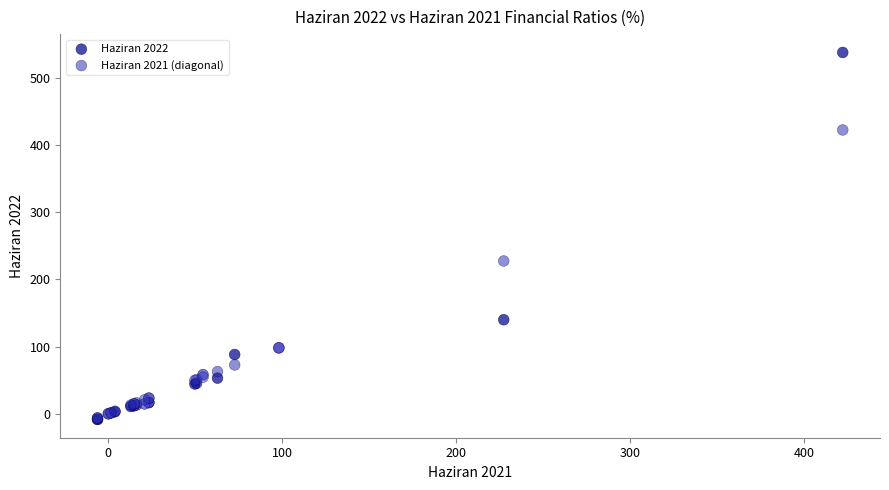

In the Haziran 2022 series, what Y value is closest to 264?

139.8